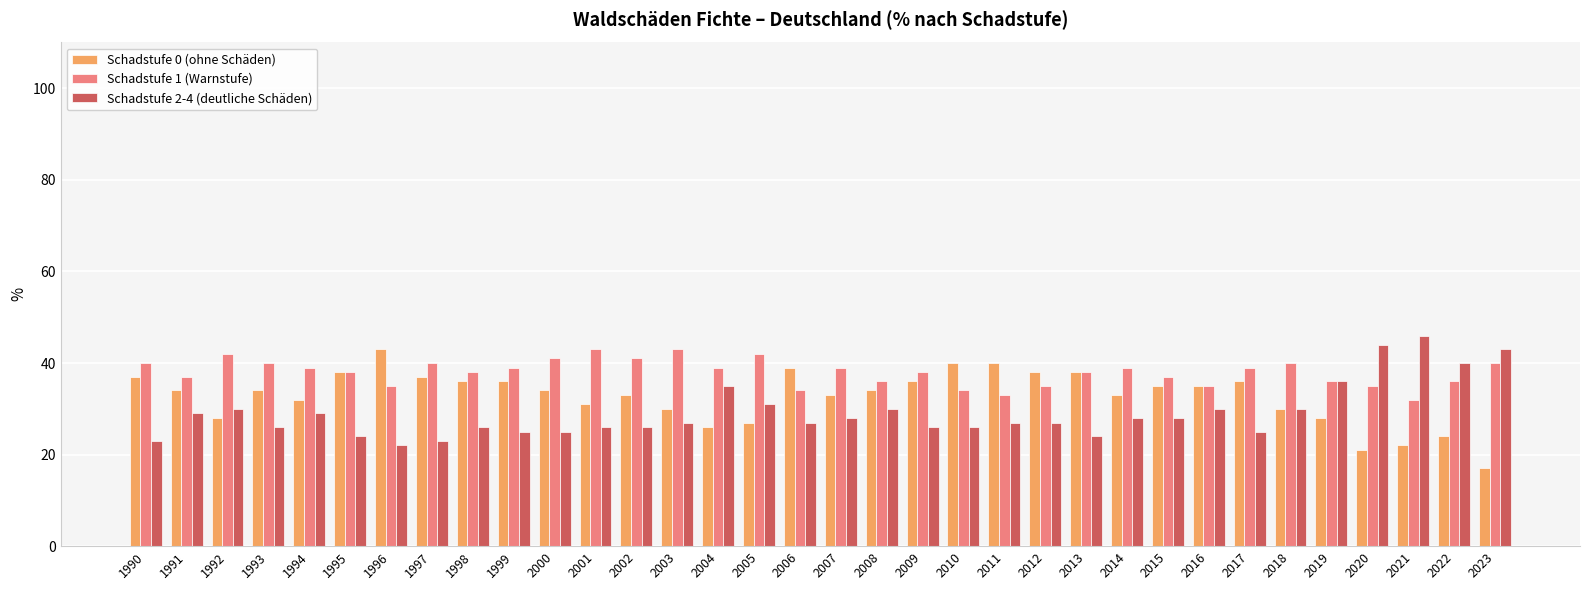

Reading left to right, transcribe all the data shown in this chart.

Schadstufe 0 (ohne Schäden): 1990=37	1991=34	1992=28	1993=34	1994=32	1995=38	1996=43	1997=37	1998=36	1999=36	2000=34	2001=31	2002=33	2003=30	2004=26	2005=27	2006=39	2007=33	2008=34	2009=36	2010=40	2011=40	2012=38	2013=38	2014=33	2015=35	2016=35	2017=36	2018=30	2019=28	2020=21	2021=22	2022=24	2023=17
Schadstufe 1 (Warnstufe): 1990=40	1991=37	1992=42	1993=40	1994=39	1995=38	1996=35	1997=40	1998=38	1999=39	2000=41	2001=43	2002=41	2003=43	2004=39	2005=42	2006=34	2007=39	2008=36	2009=38	2010=34	2011=33	2012=35	2013=38	2014=39	2015=37	2016=35	2017=39	2018=40	2019=36	2020=35	2021=32	2022=36	2023=40
Schadstufe 2-4 (deutliche Schäden): 1990=23	1991=29	1992=30	1993=26	1994=29	1995=24	1996=22	1997=23	1998=26	1999=25	2000=25	2001=26	2002=26	2003=27	2004=35	2005=31	2006=27	2007=28	2008=30	2009=26	2010=26	2011=27	2012=27	2013=24	2014=28	2015=28	2016=30	2017=25	2018=30	2019=36	2020=44	2021=46	2022=40	2023=43